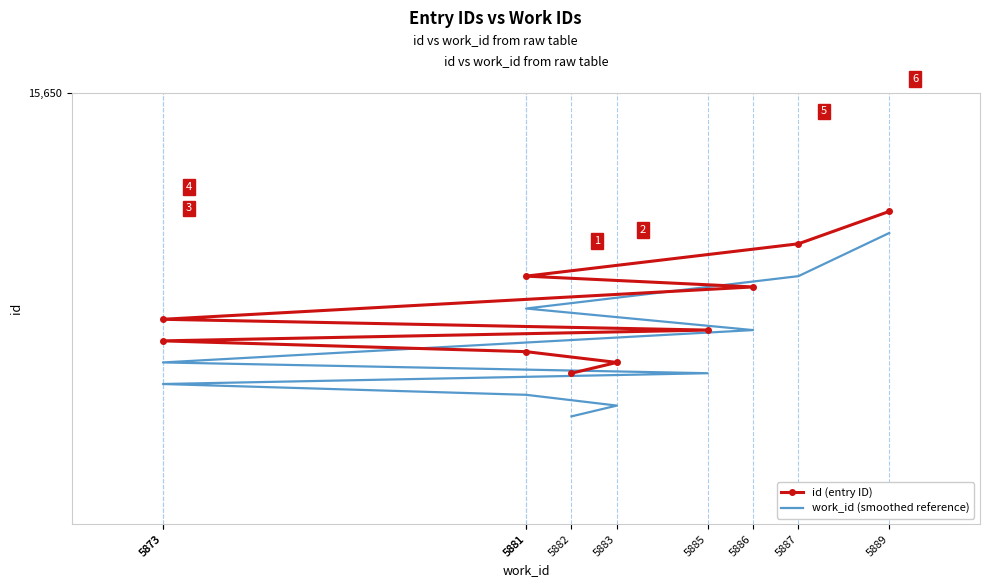

Which series has the largest total across all categories?

id (entry ID)